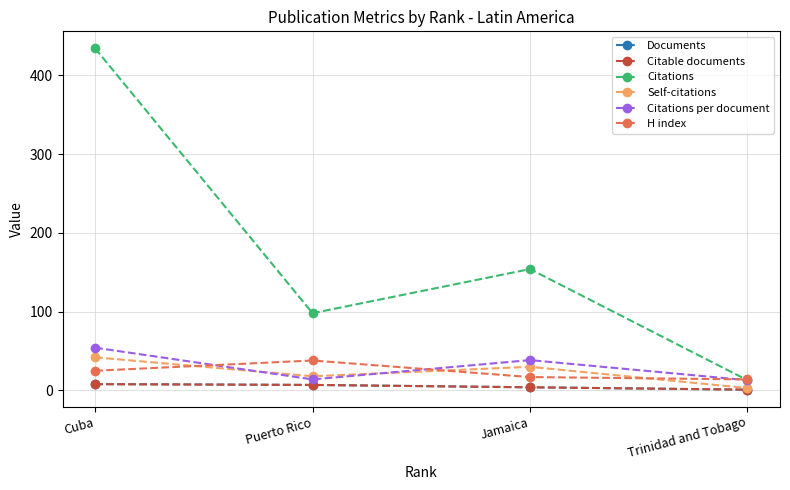

Does the chart have visible grid lines?

Yes